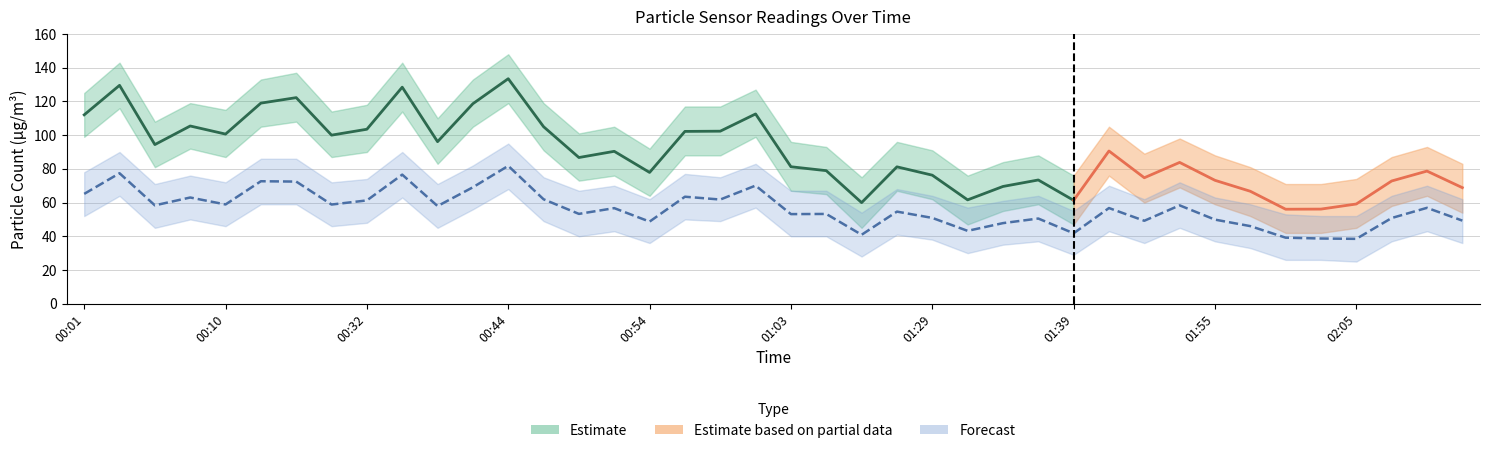

At which label is SDS_P1_lower closest to 80?

00:06